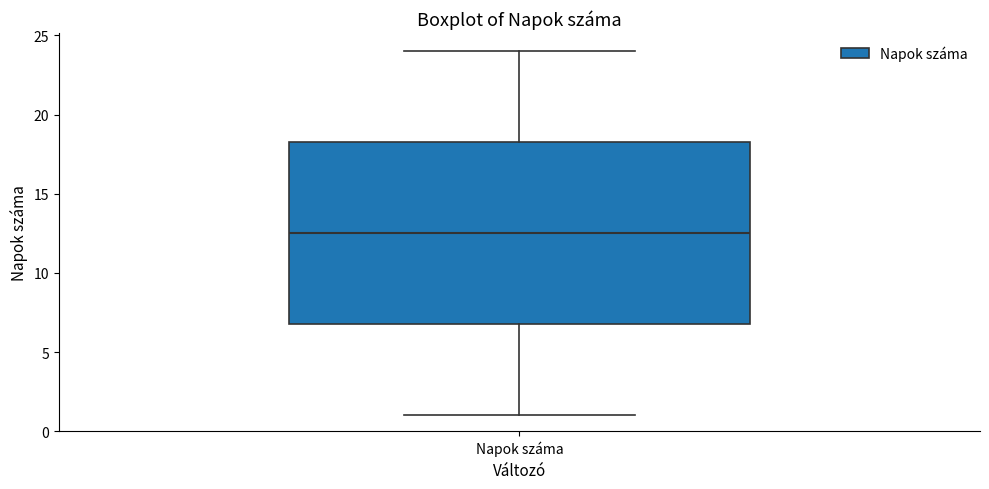

Where is the upper edge of the box for Napok száma on the y-axis? The values are not printed on the chart, so give them approximately, as read against the axis.

18.5